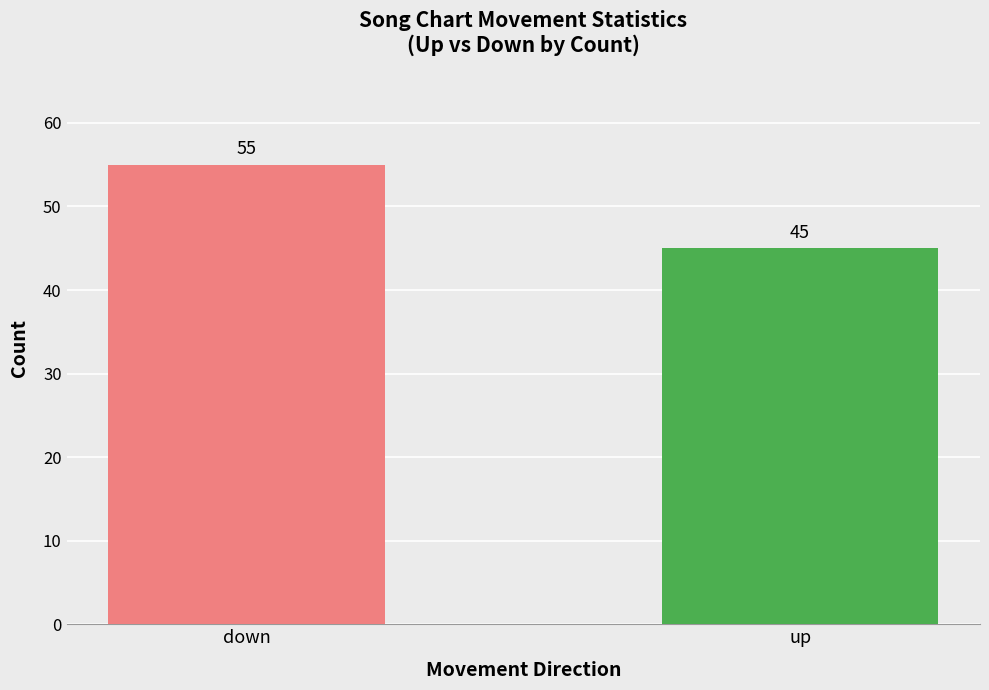

How many values are below 55?

1